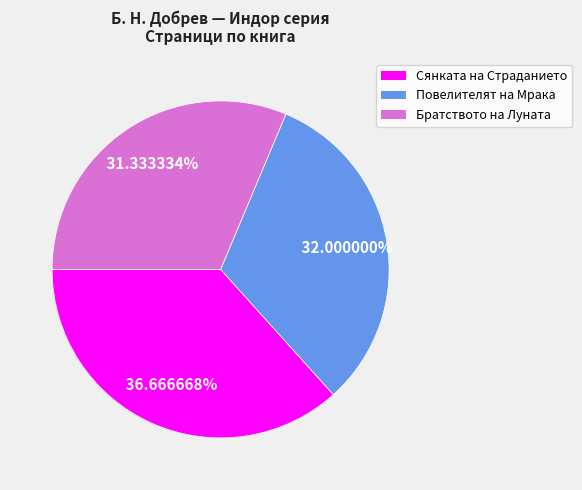

Does any single category account for the majority?

No